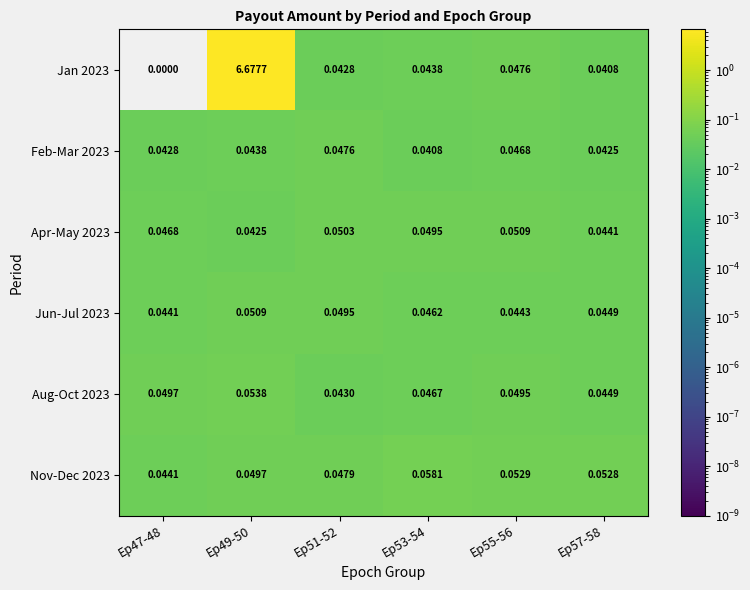

Which label corresponds to the smallest value in the chart?

Ep47-48